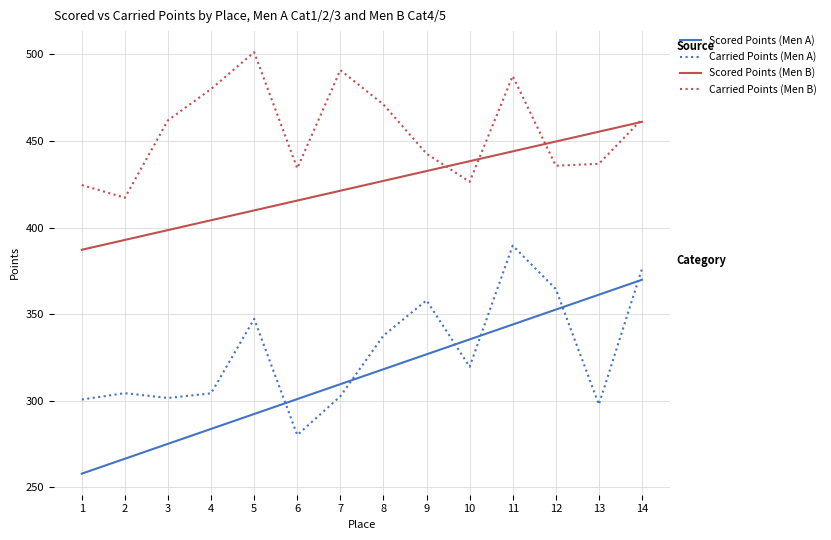

Is it true that Scored Points (Men A) equals 88.8 at 4?

False